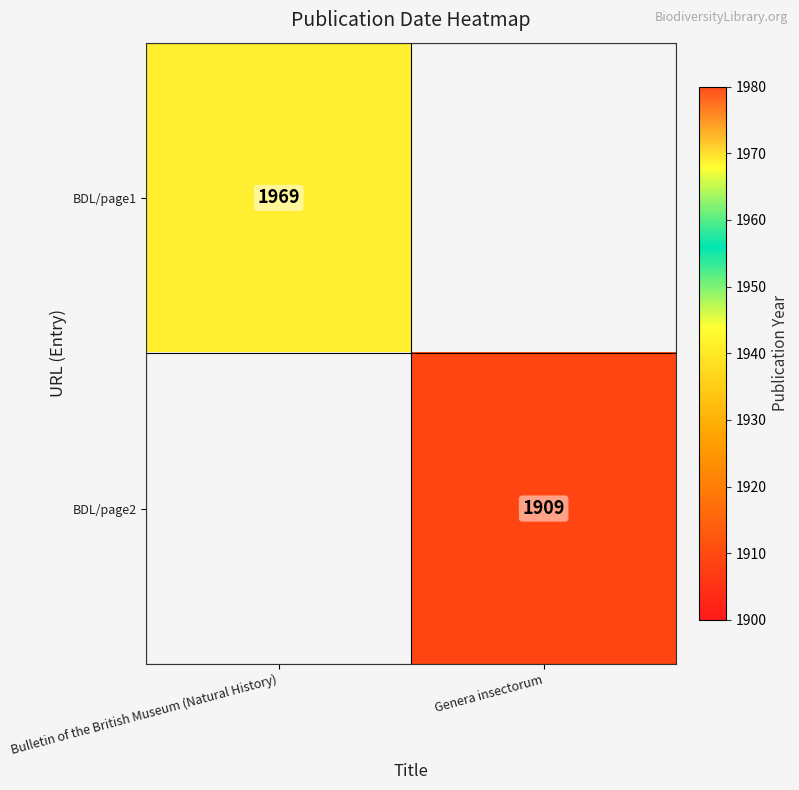

True or false: BDL/page1 has a value of 493 at Bulletin of the British Museum (Natural History).

False